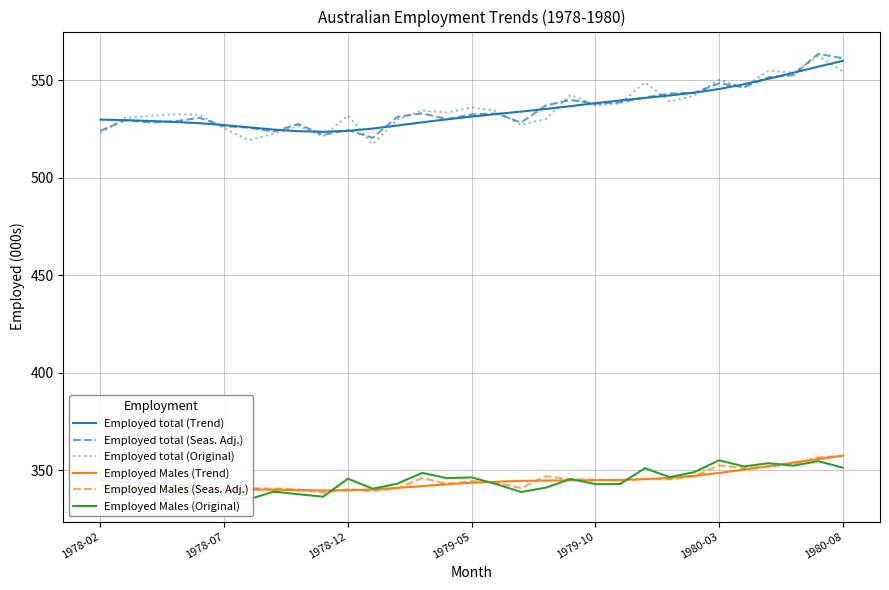

Where is Employed total (Trend) nearest to the value 541?

22